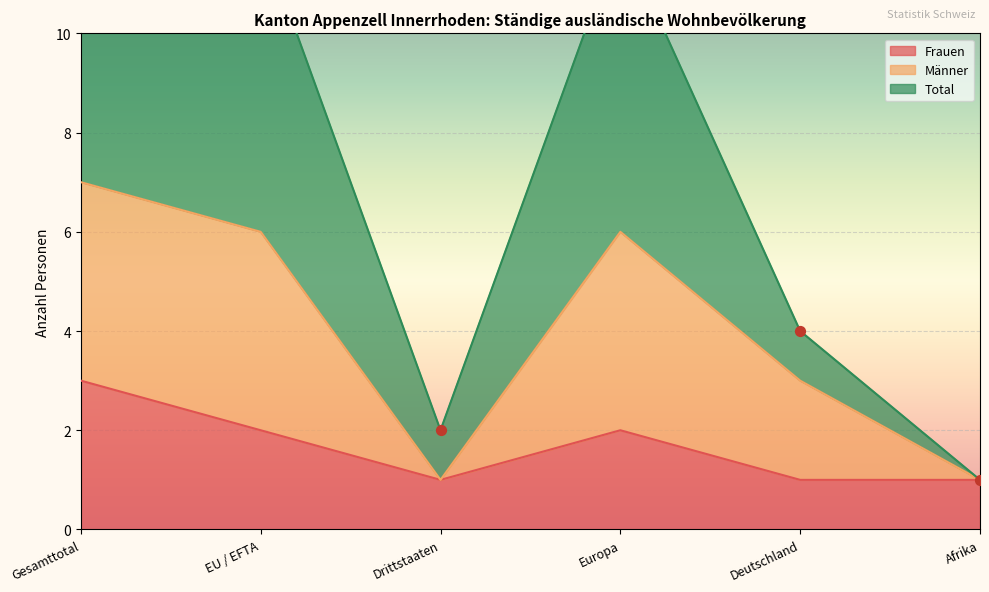

At which category is the sum across all series the highest?

Gesamttotal